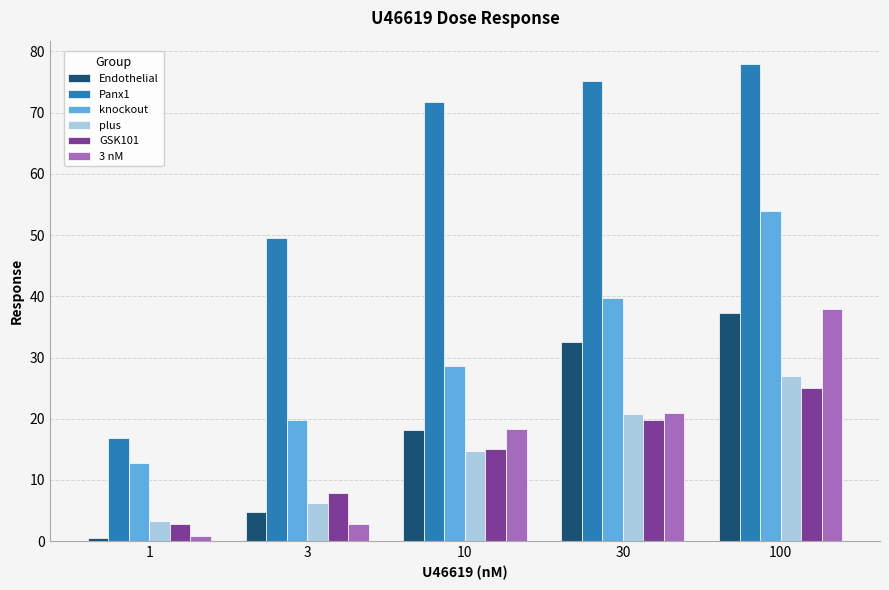

What is the total value across all series at 1?

37.0